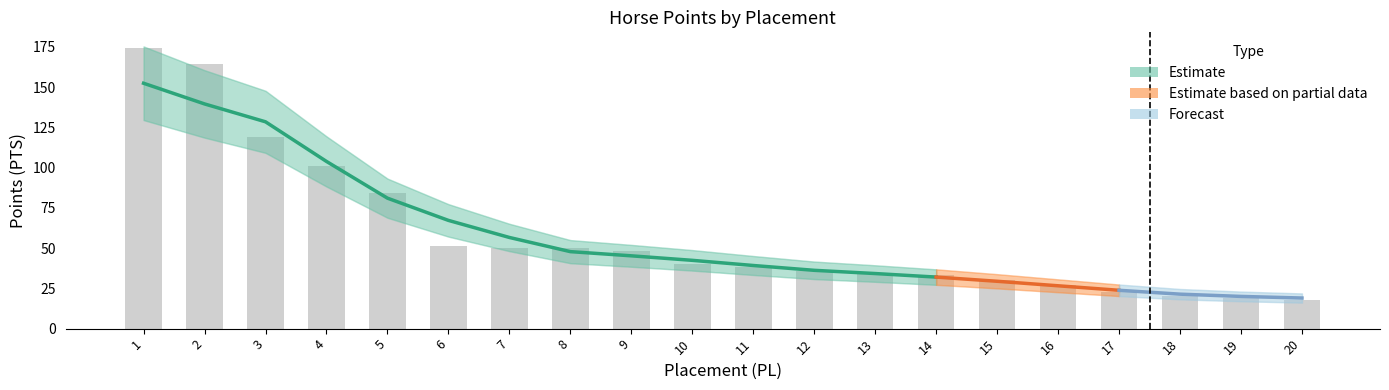

What is the greatest value displayed?

174